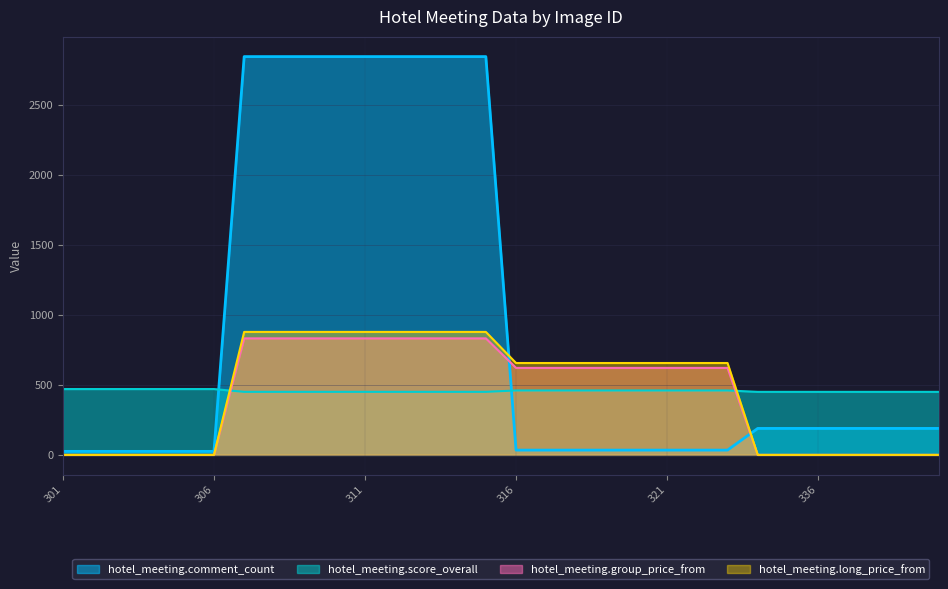

What are all the series names shown in the legend?

hotel_meeting.comment_count, hotel_meeting.score_overall, hotel_meeting.group_price_from, hotel_meeting.long_price_from